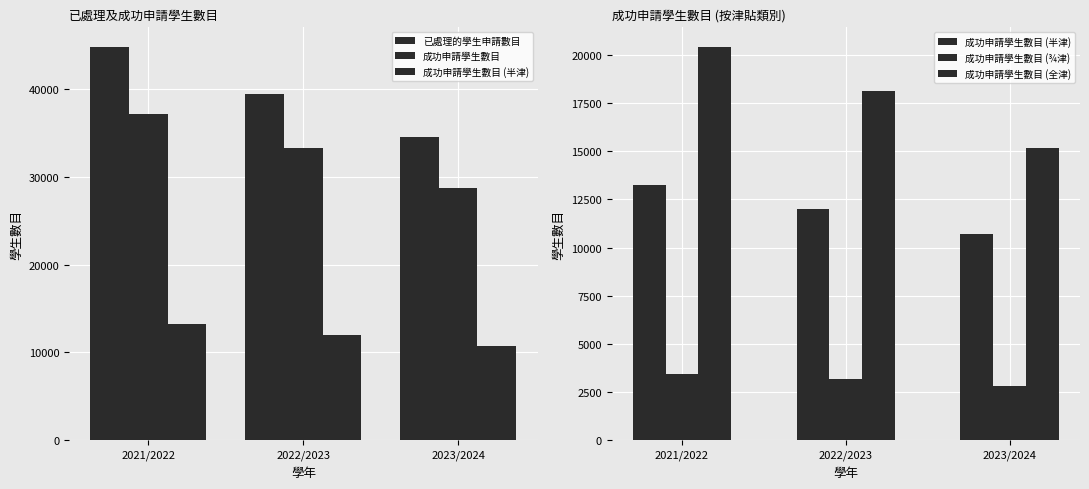

True or false: 成功申請學生數目 (半津) has a value of 19212 at 2023/2024.

False